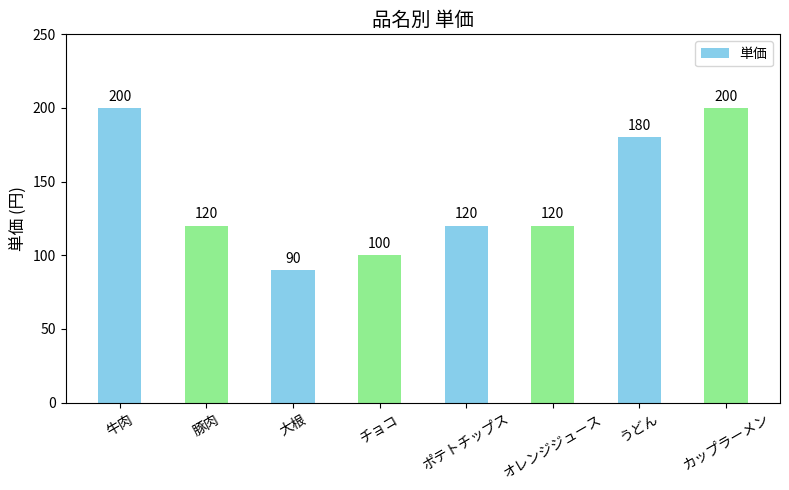

What is the ratio of the value at ポテトチップス to the value at オレンジジュース?

1.0